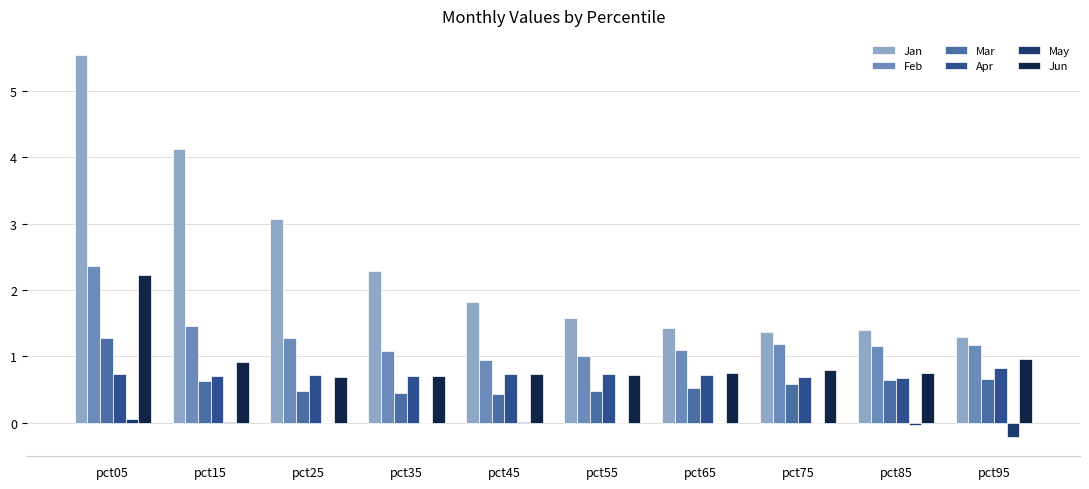

At which label does Apr reach its peak?

pct95